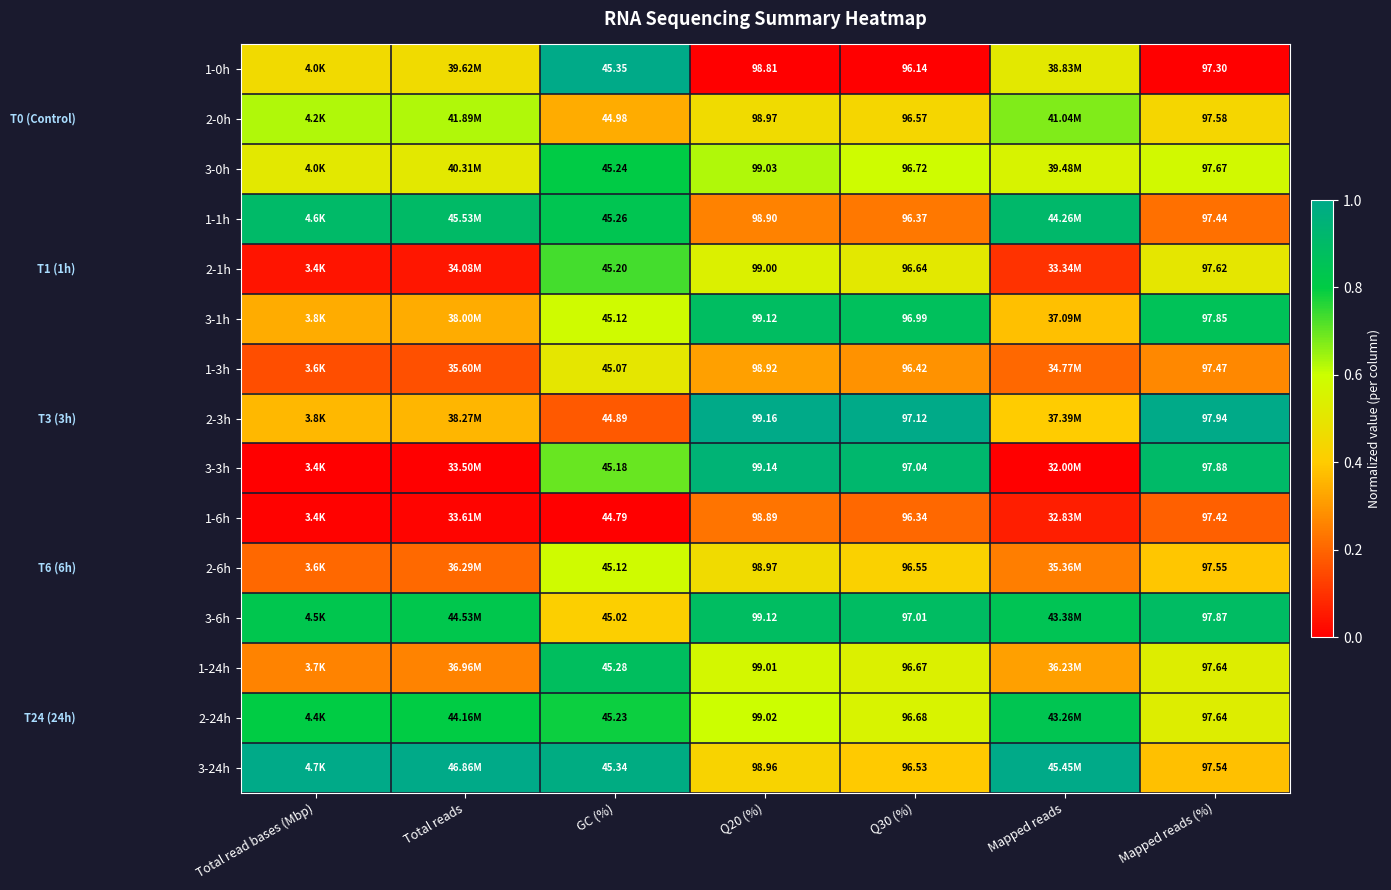

Is the value of 2-1h at GC (%) greater than the value of 3-1h at Mapped reads (%)?

No